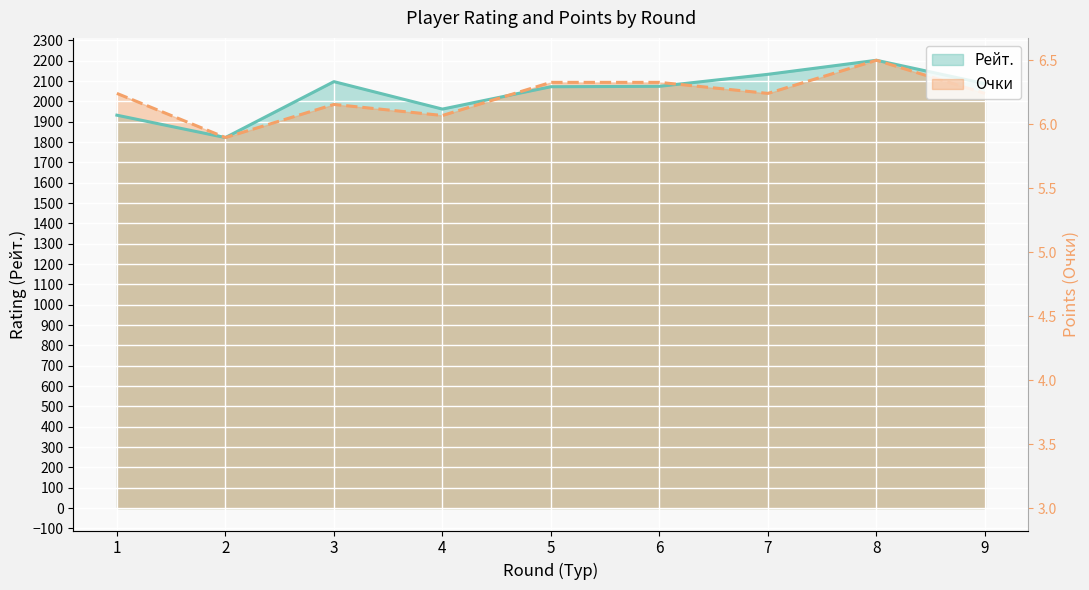

Is it true that Очки equals 2093.4 at 5?

True